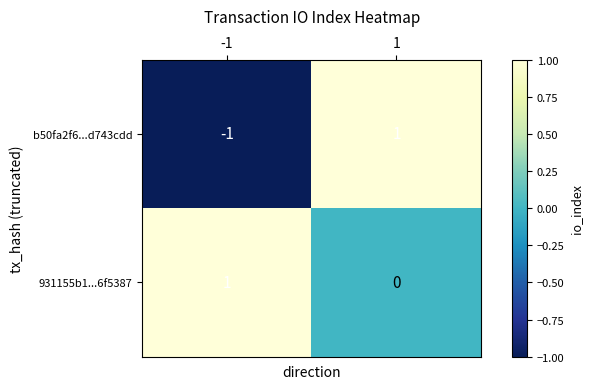

Which series changed the most between -1 and 1?

b50fa2f6...d743cdd